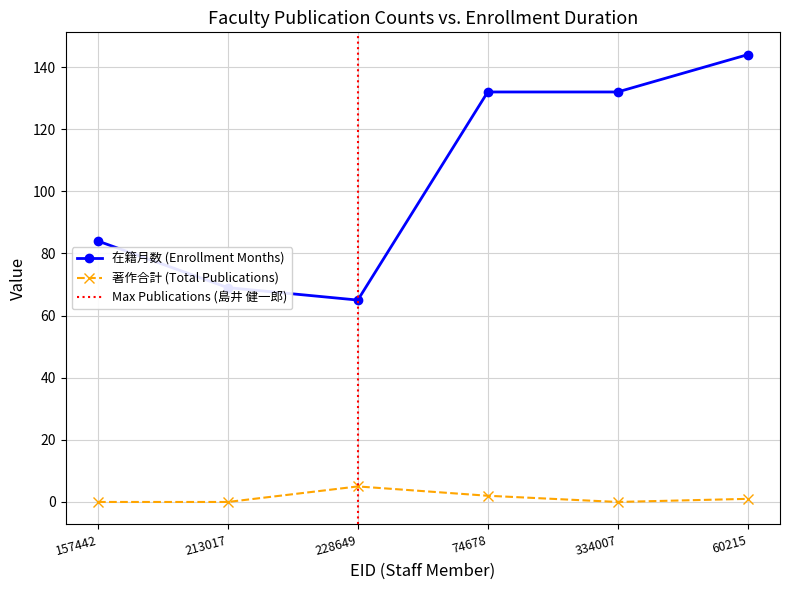

At how many categories does at least one series exceed 118?

3